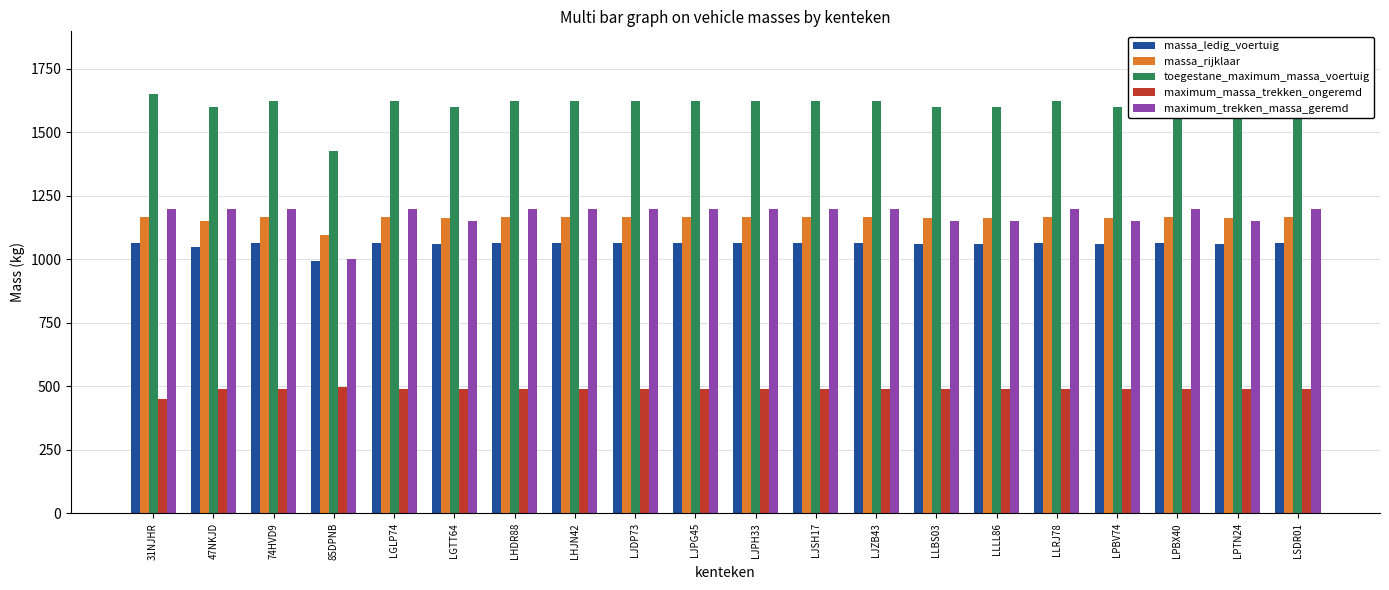

What is the difference between the maximum_trekken_massa_geremd values at LGLP74 and LLLL86?

50